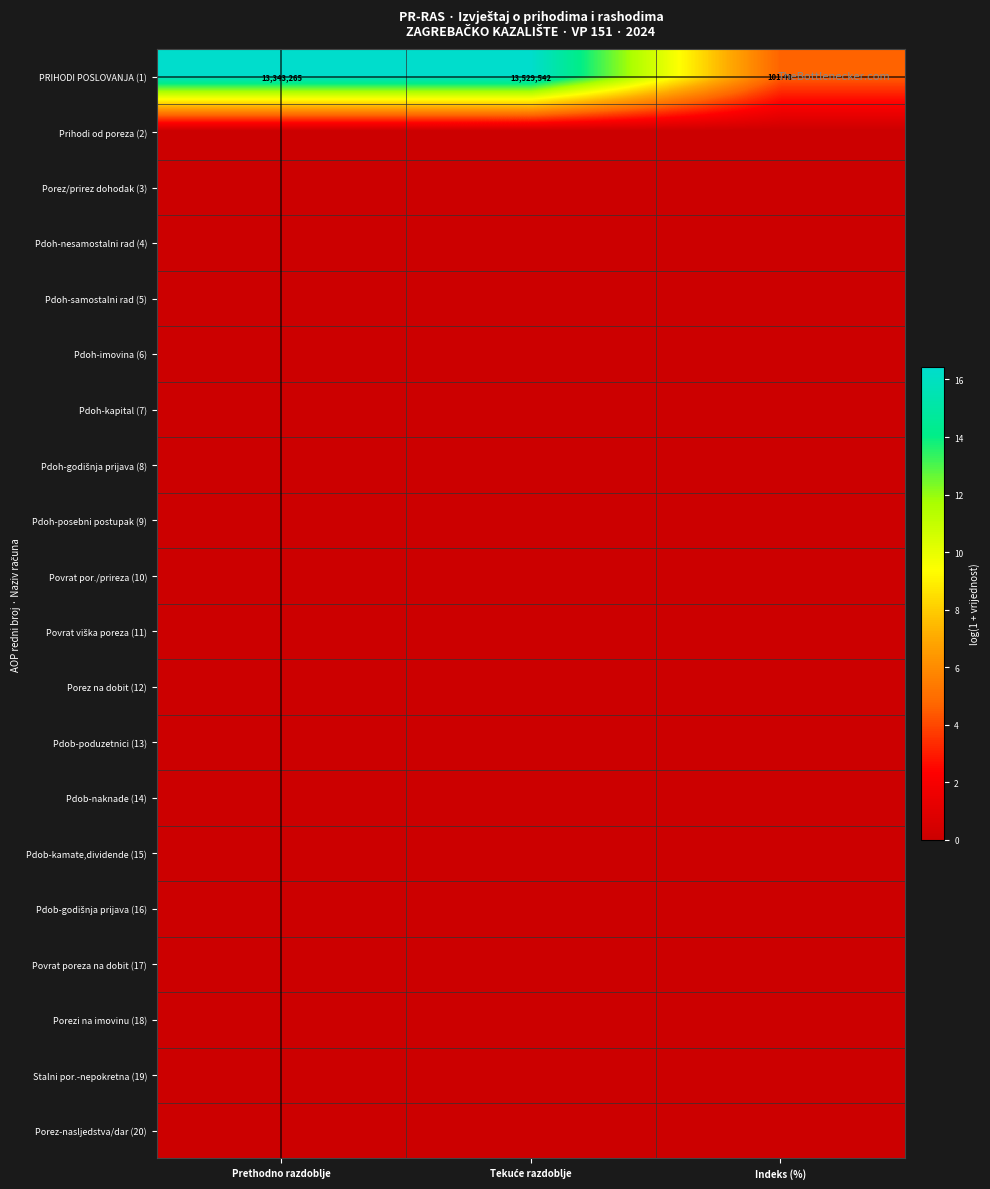

What is the difference between the second highest and minimum values in the PRIHODI POSLOVANJA (1) series?

13343163.6